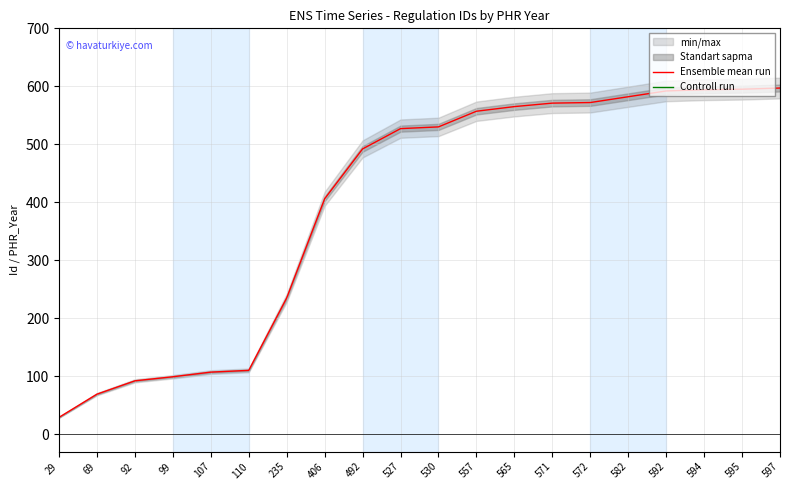

Reading left to right, transcribe all the data shown in this chart.

Ensemble mean run: 29	69	92	99	107	110	235	406	492	527	530	557	565	571	572	582	592	594	595	597
Controll run: 2015	2015	2015	2015	2015	2015	2015	2015	2015	2015	2015	2015	2015	2015	2015	2015	2015	2015	2015	2015